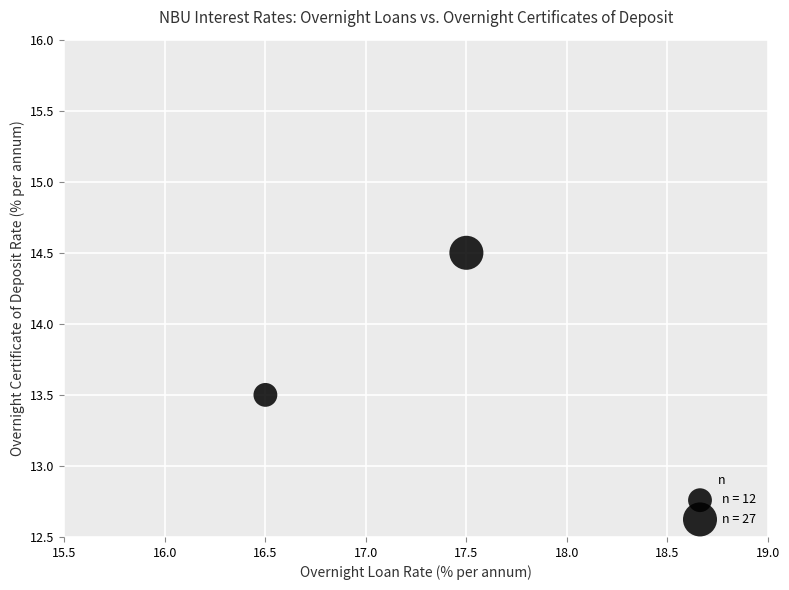

What is the range of X values (max minus min)?

1.0